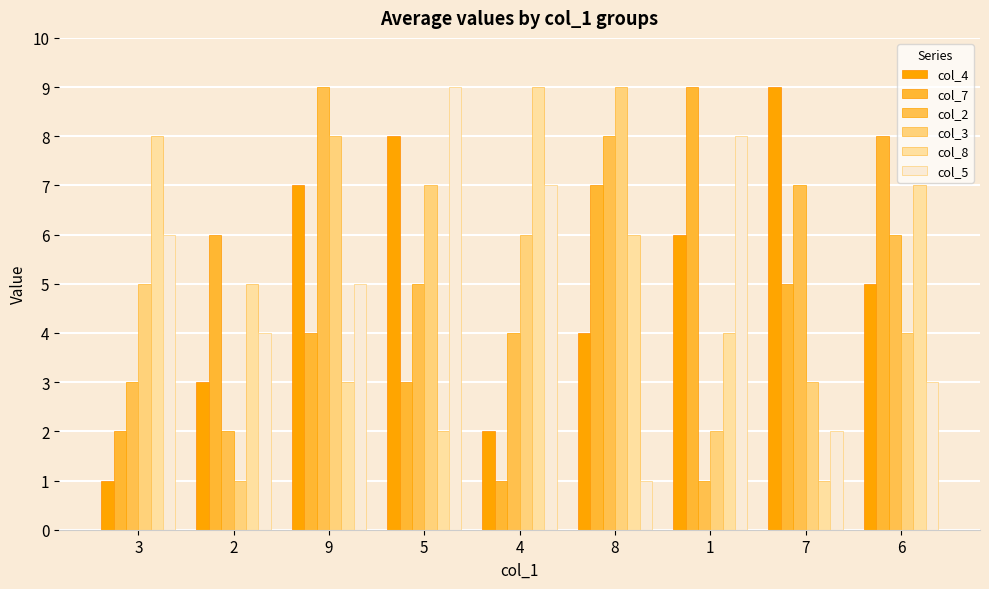

Which series has the largest total across all categories?

col_4